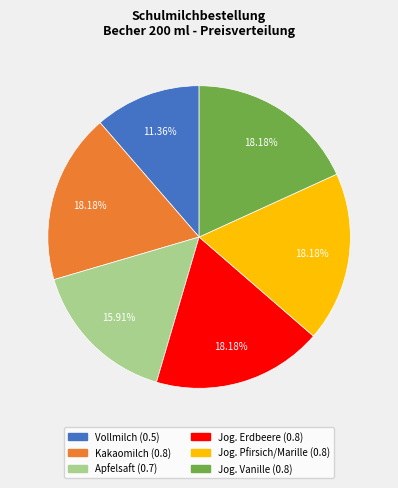

Which category has the smallest portion of the pie?

Vollmilch